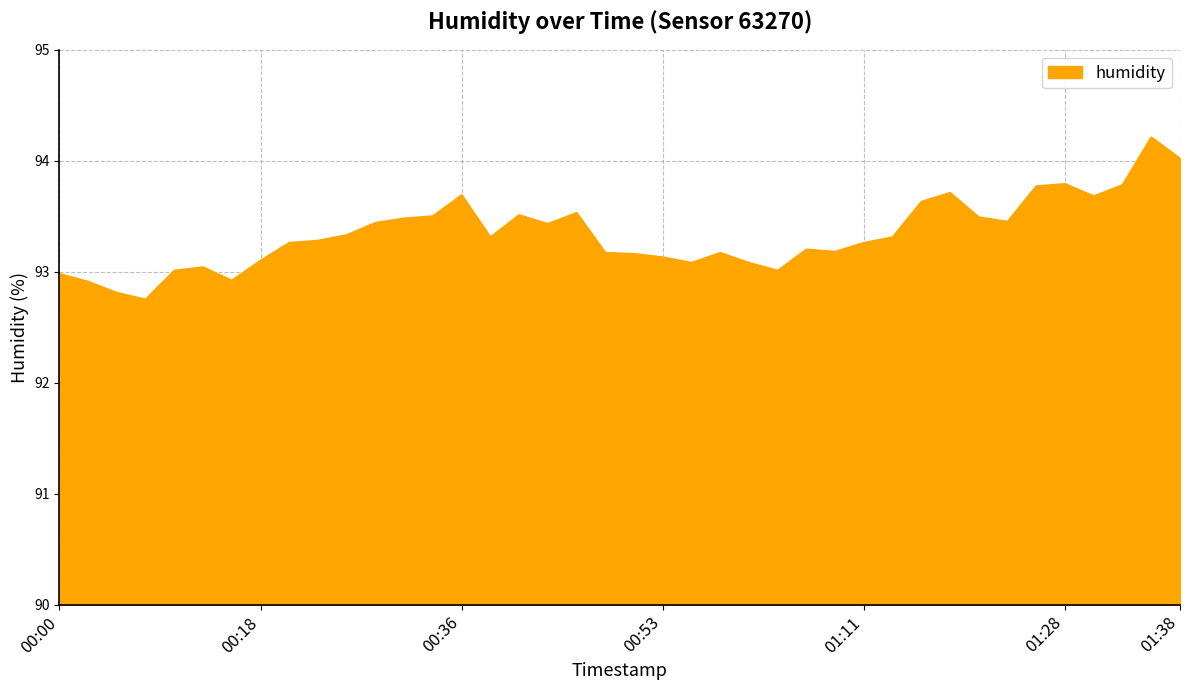

What is the difference between the maximum and minimum values?

1.5